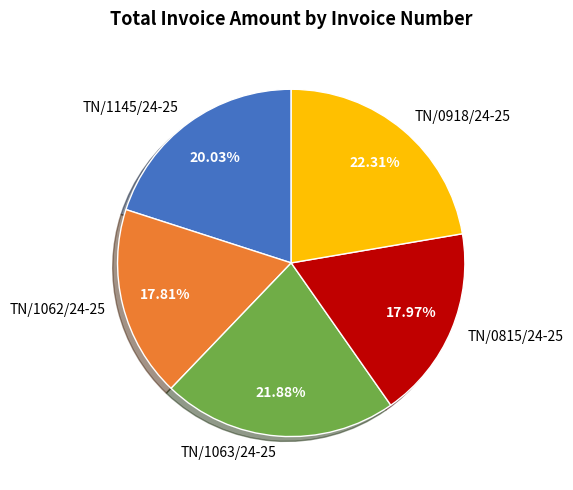

How many slices are in this pie chart?

5